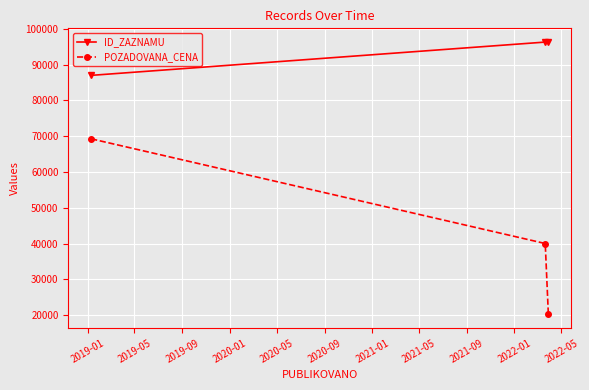

Rank the series by their maximum value, from lowest to highest.

POZADOVANA_CENA, ID_ZAZNAMU